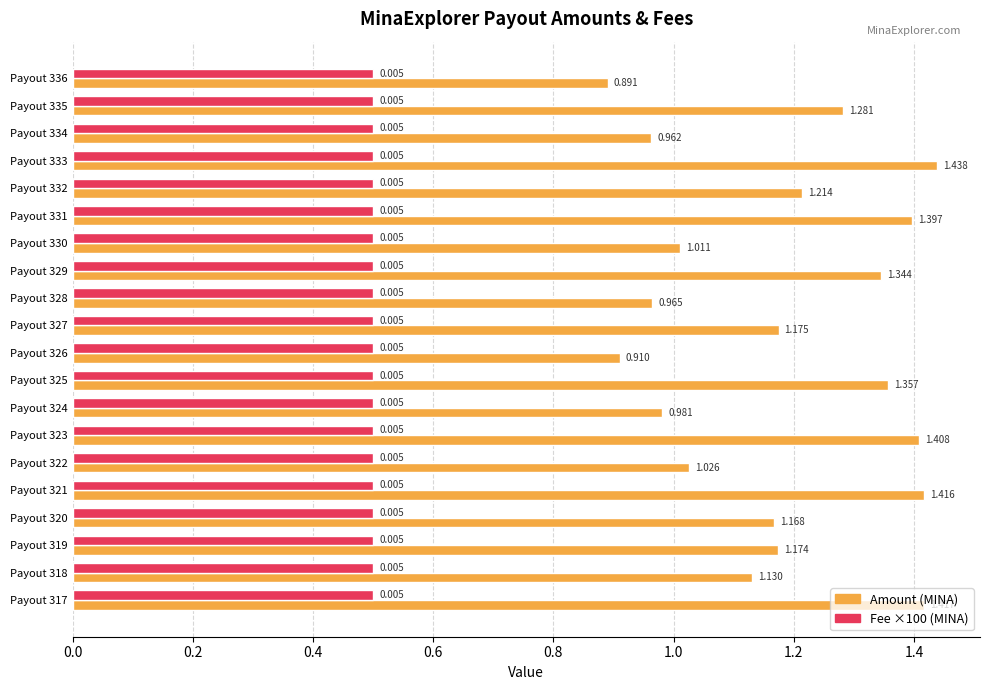

How many categories are shown in the chart?

20